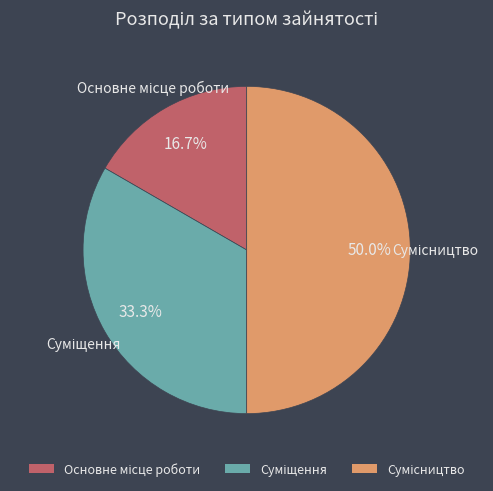

Count the number of slices in the pie.

3